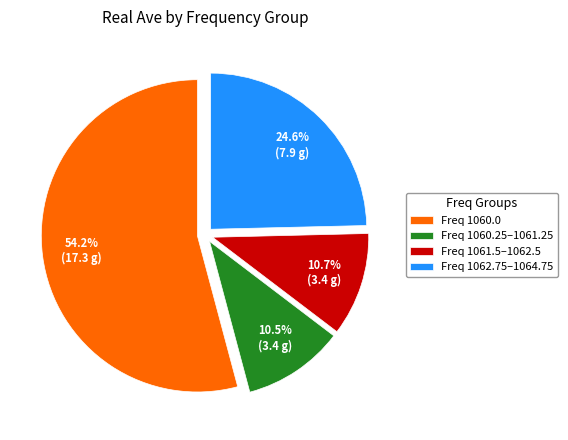

What is the ratio of the value at Freq 1061.5–1062.5 to the value at Freq 1062.75–1064.75?

0.4